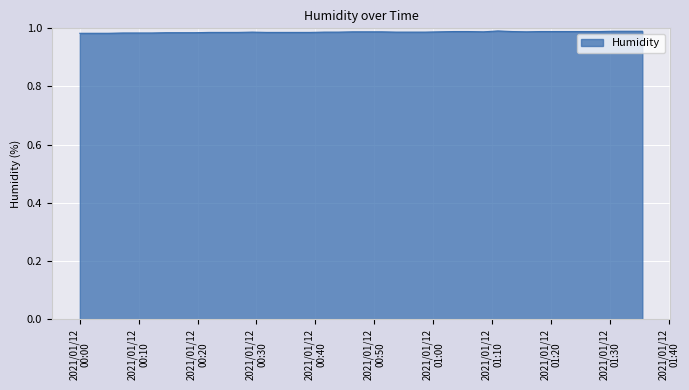

What is the label of the 6th point from the left?

2021/01/12
00:50